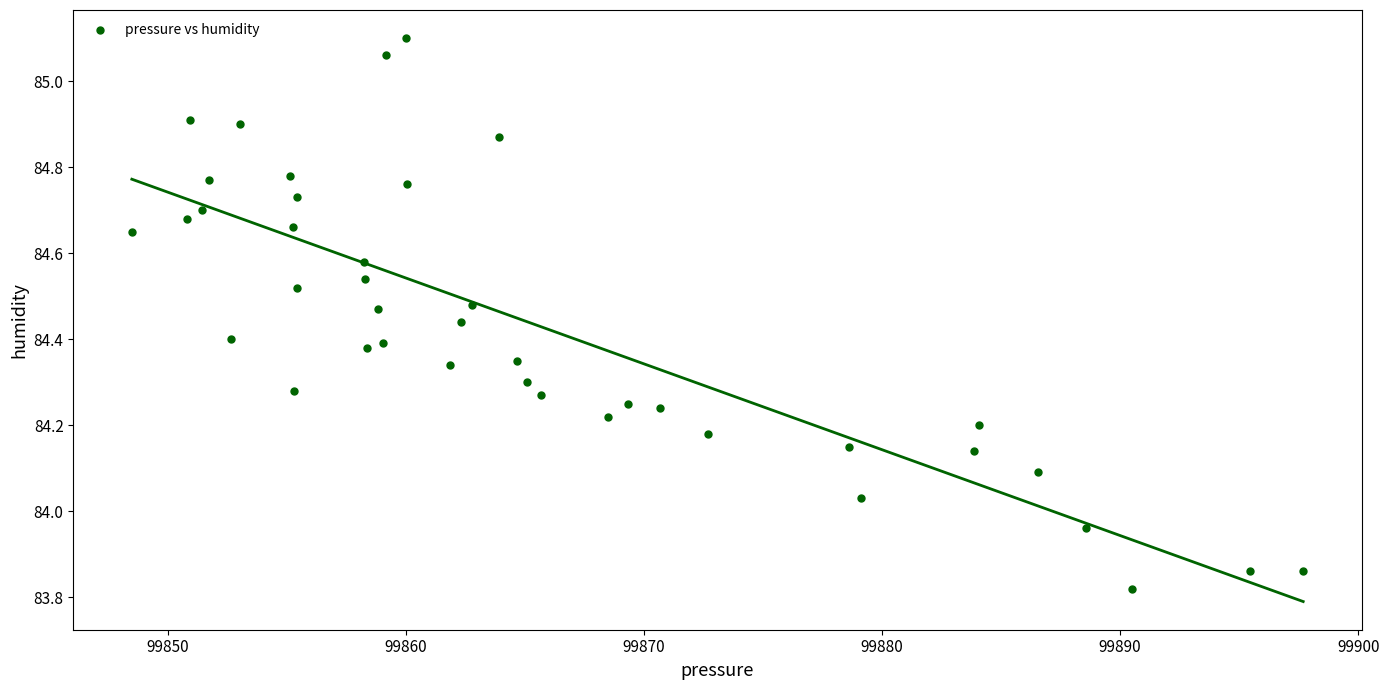

What is the range of X values (max minus min)?

49.2